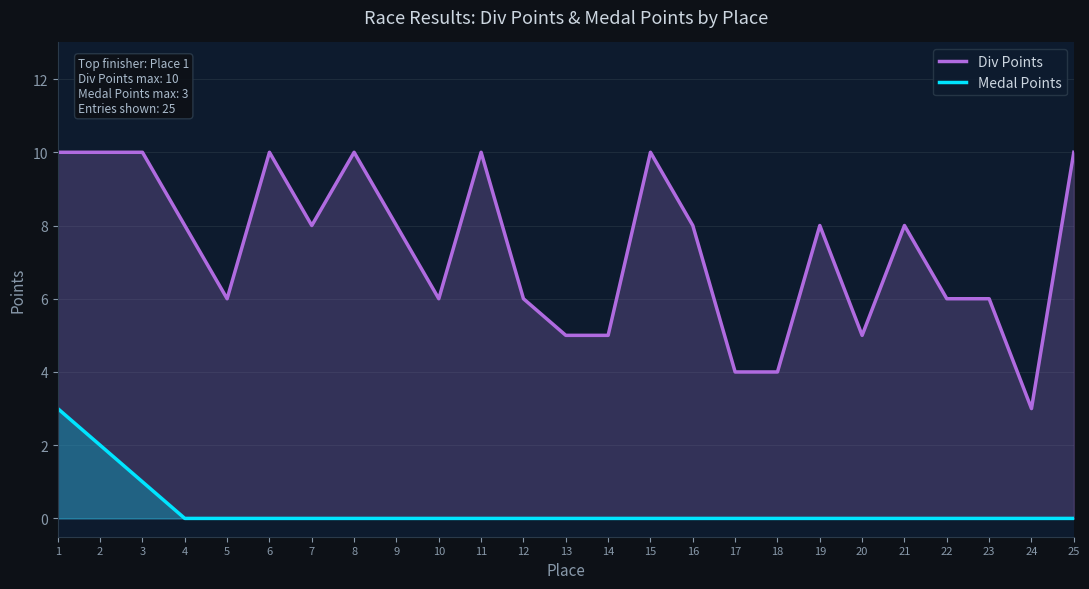

What is the sum of all Medal Points values?

6